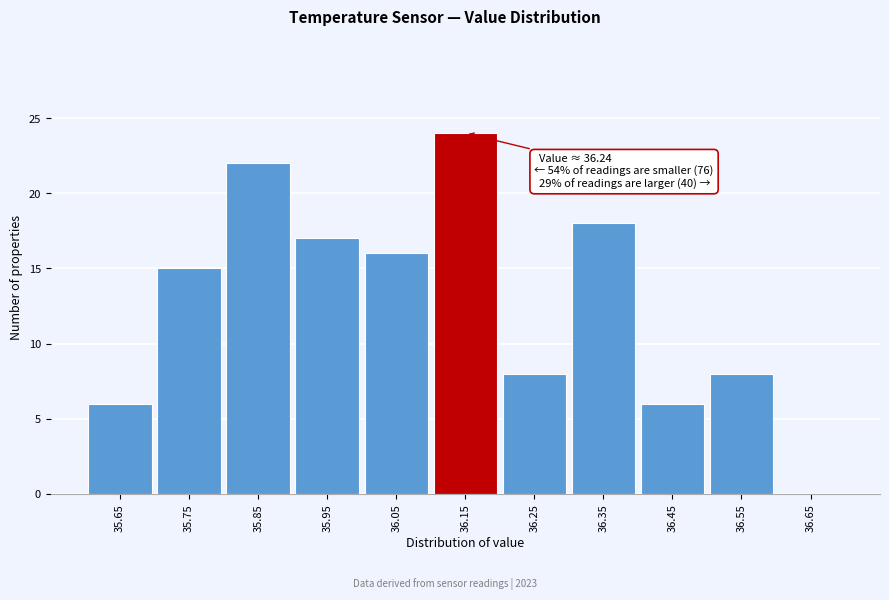

Reading left to right, list all the values displayed in this chart.

35.65=6	35.75=15	35.85=22	35.95=17	36.05=16	36.15=24	36.25=8	36.35=18	36.45=6	36.55=8	36.65=0